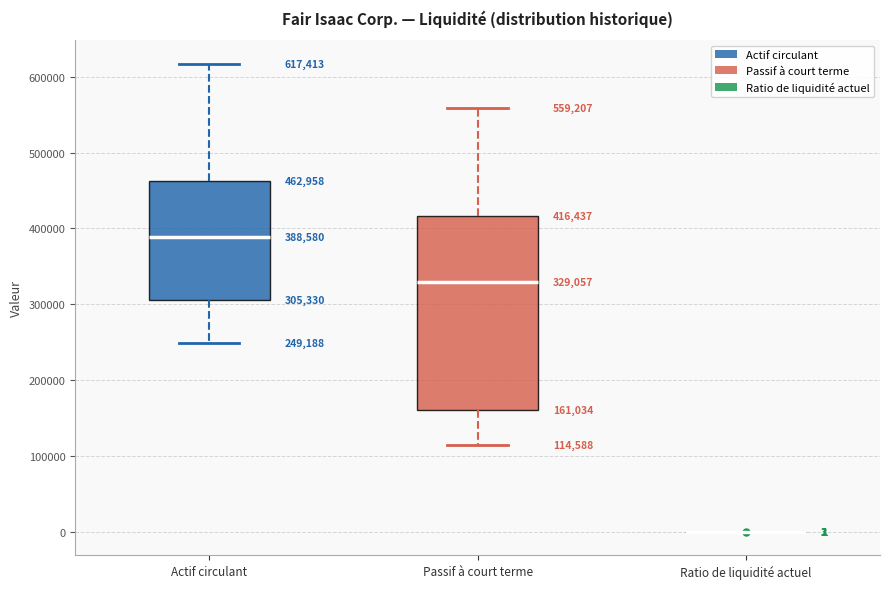

Which box is the tallest, from its lower edge to its upper edge?

Passif à court terme